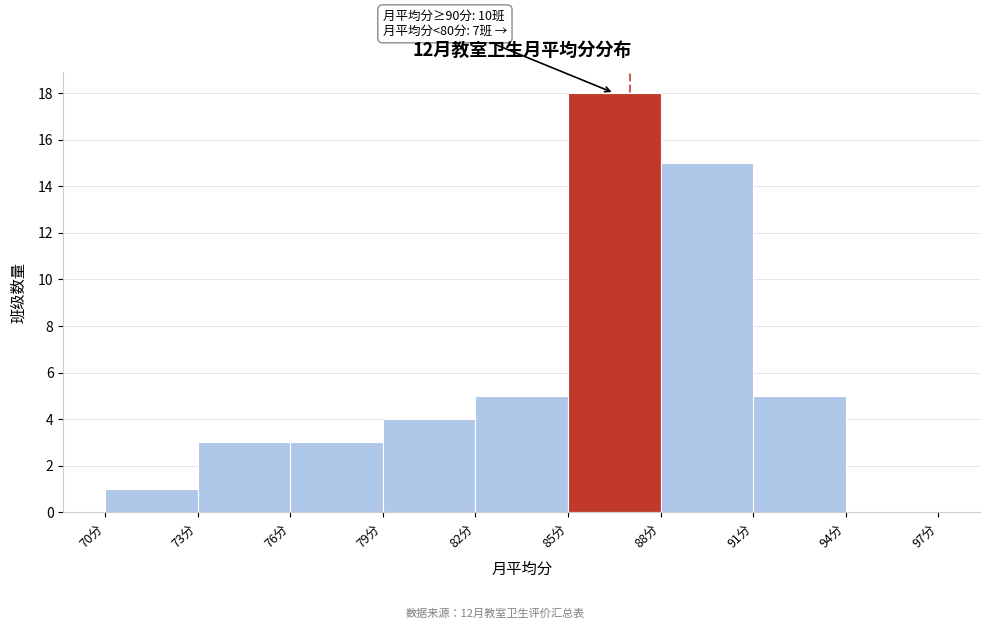

Which range on the x-axis has the tallest bar?

85 to 88